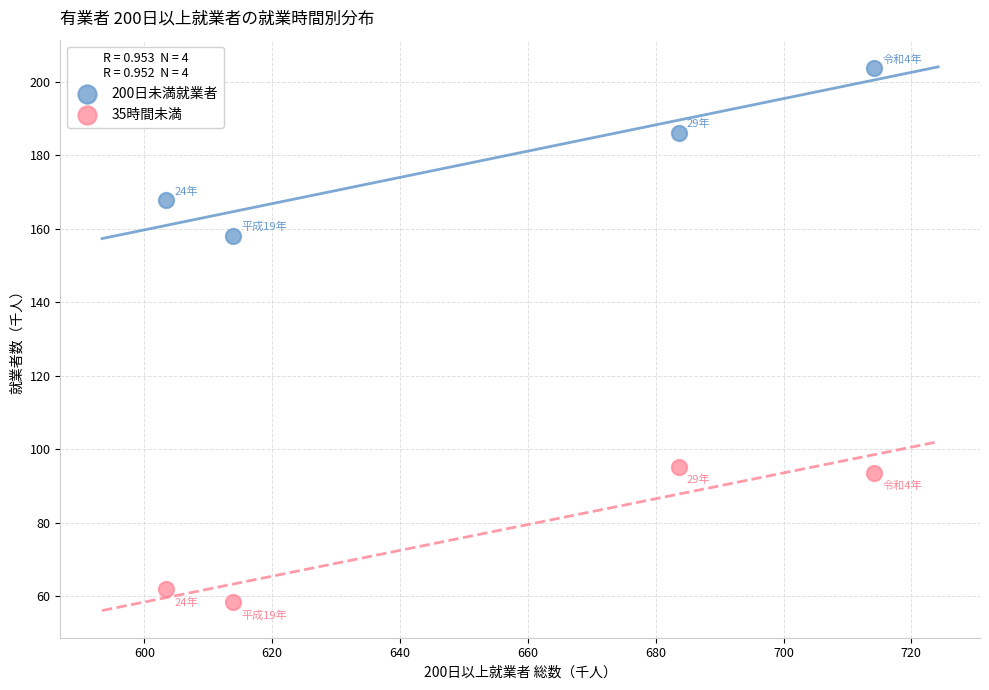

What are all the series names shown in the legend?

200日未満就業者, 35時間未満